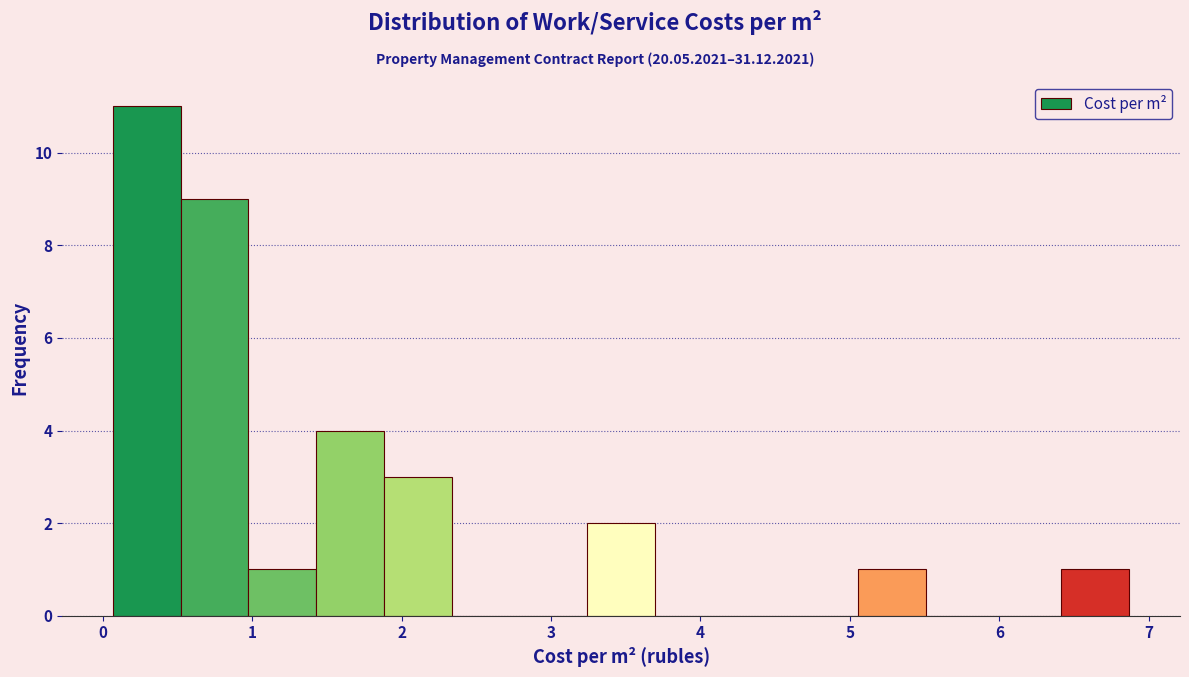

Reading left to right, transcribe this chart: for each bar, give the range it covers on the x-axis and its height. Neither the bar edges nor the heights are printed on the chart, so give them approximately, as read against the axes.

0.1 to 0.5: 11
0.5 to 1.0: 9
1.0 to 1.4: 1
1.4 to 1.9: 4
1.9 to 2.3: 3
2.3 to 2.8: 0
2.8 to 3.2: 0
3.2 to 3.7: 2
3.7 to 4.1: 0
4.1 to 4.6: 0
4.6 to 5.1: 0
5.1 to 5.5: 1
5.5 to 6.0: 0
6.0 to 6.4: 0
6.4 to 6.9: 1